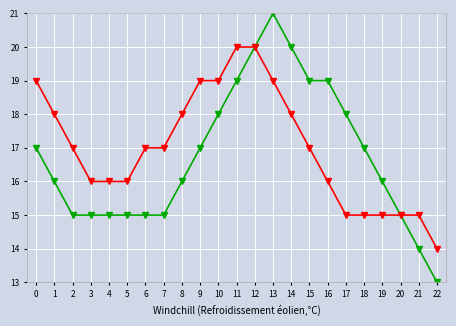

What is the difference between the highest and lowest values at 0?

2